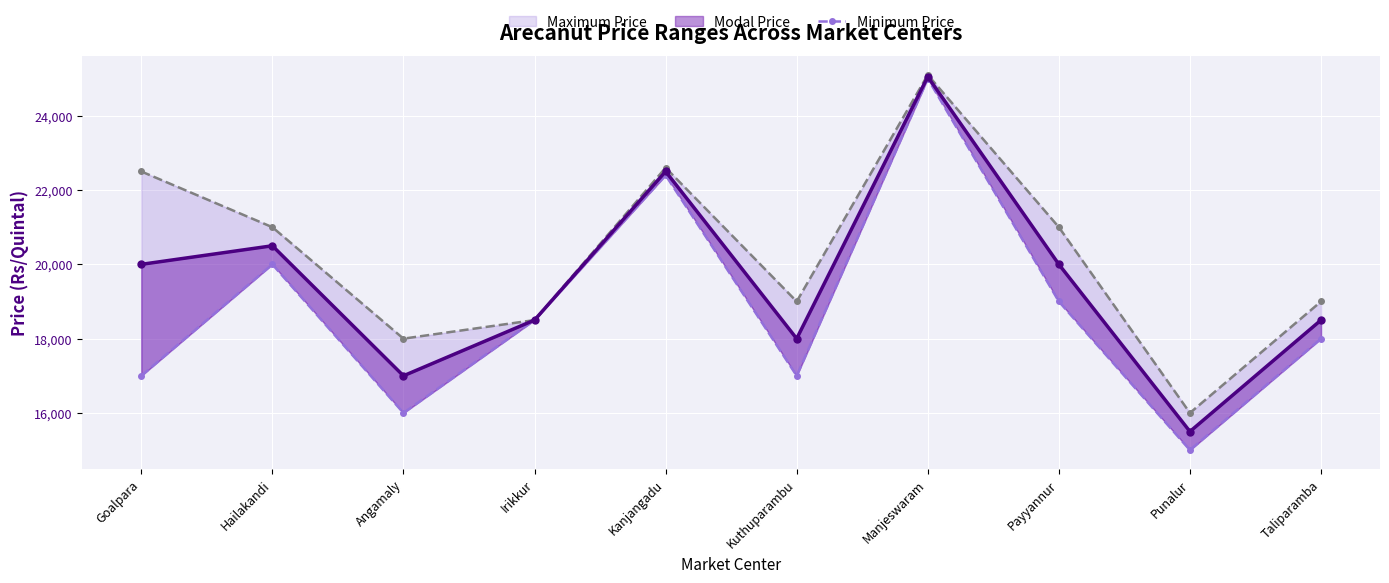

List the labels in order of Maximum Price value, largest first.

Manjeswaram, Kanjangadu, Goalpara, Hailakandi, Payyannur, Kuthuparambu, Taliparamba, Irikkur, Angamaly, Punalur